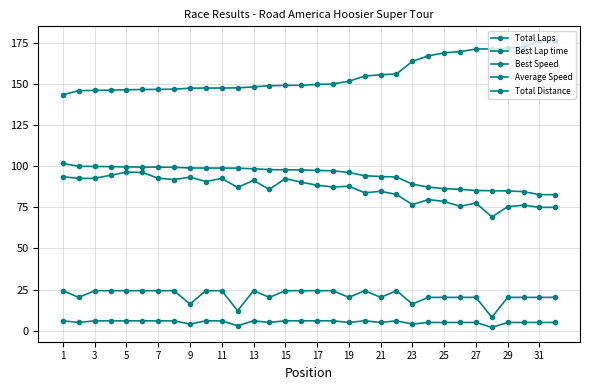

Where is the first local maximum for Average Speed?

9